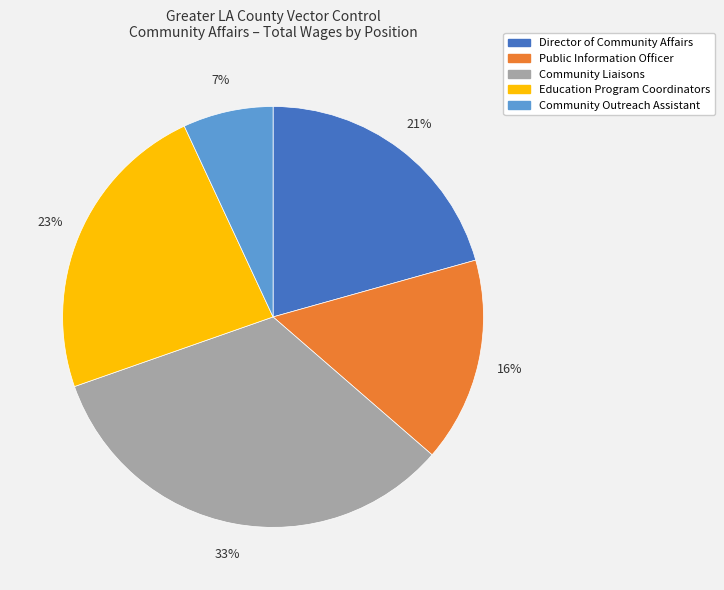

Does any single category account for the majority?

No